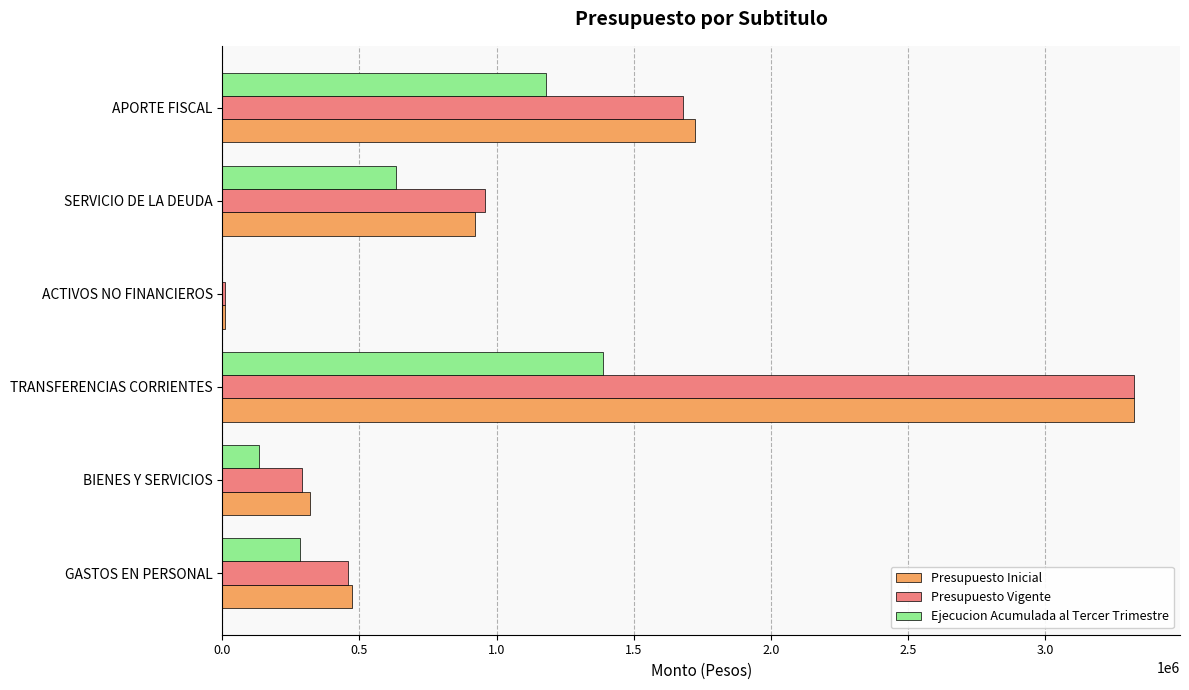

Which category has the highest value in the Presupuesto Vigente series?

TRANSFERENCIAS CORRIENTES